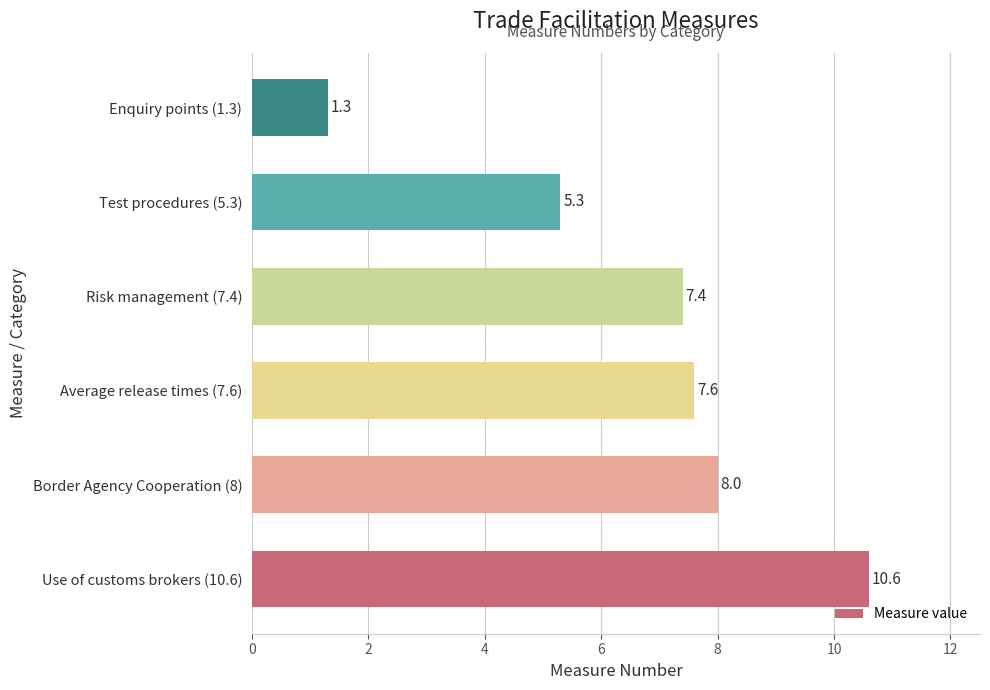

Reading top to bottom, list all the values displayed in this chart.

Enquiry points (1.3)=1.3	Test procedures (5.3)=5.3	Risk management (7.4)=7.4	Average release times (7.6)=7.6	Border Agency Cooperation (8)=8.0	Use of customs brokers (10.6)=10.6